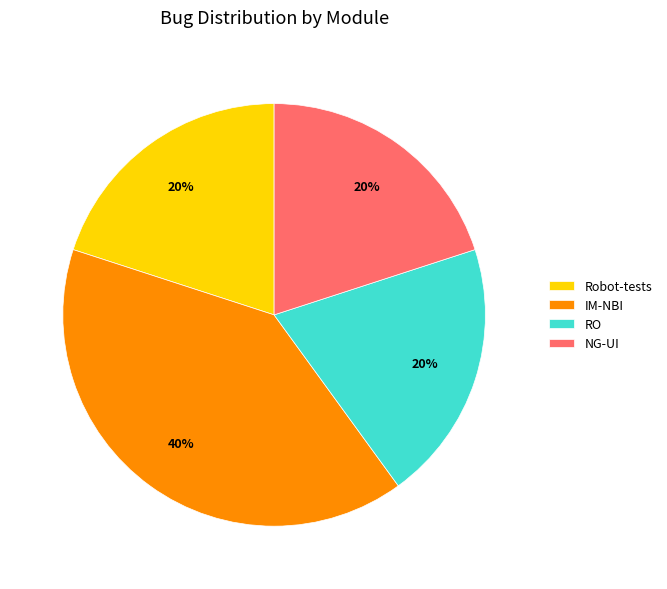

Which slice is the largest?

IM-NBI